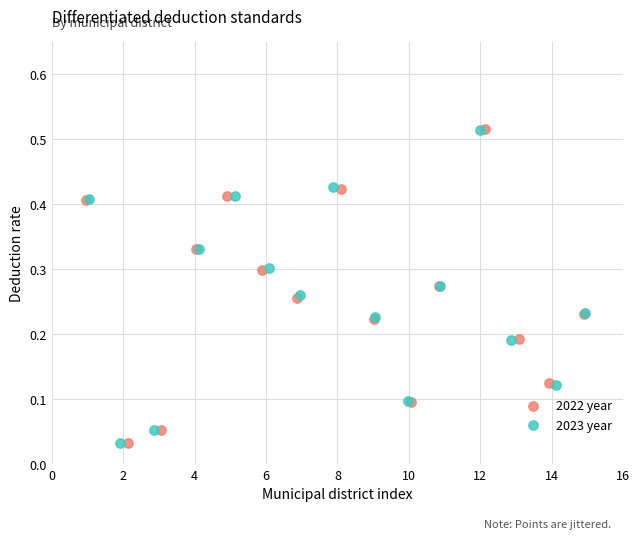

Which series has the largest Y range (max minus min)?

2022 year